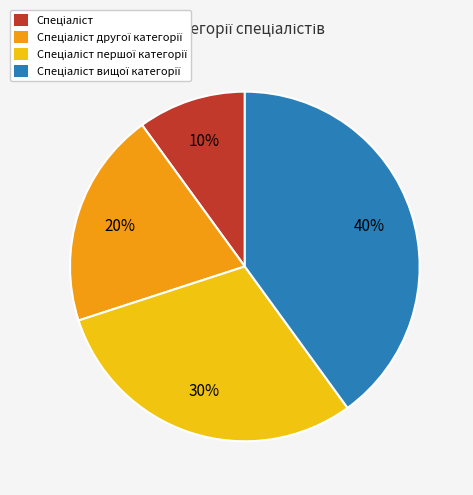

Does any single category account for the majority?

No